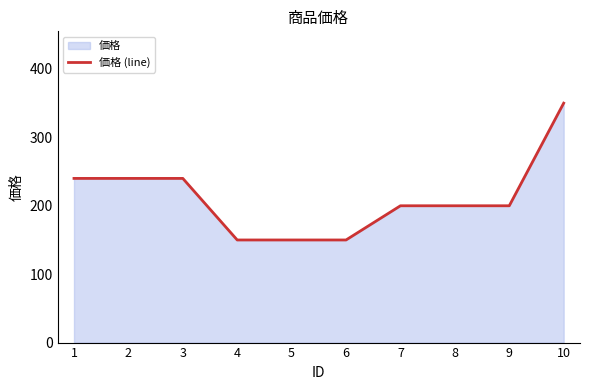

At which label is the value closest to 250?

1